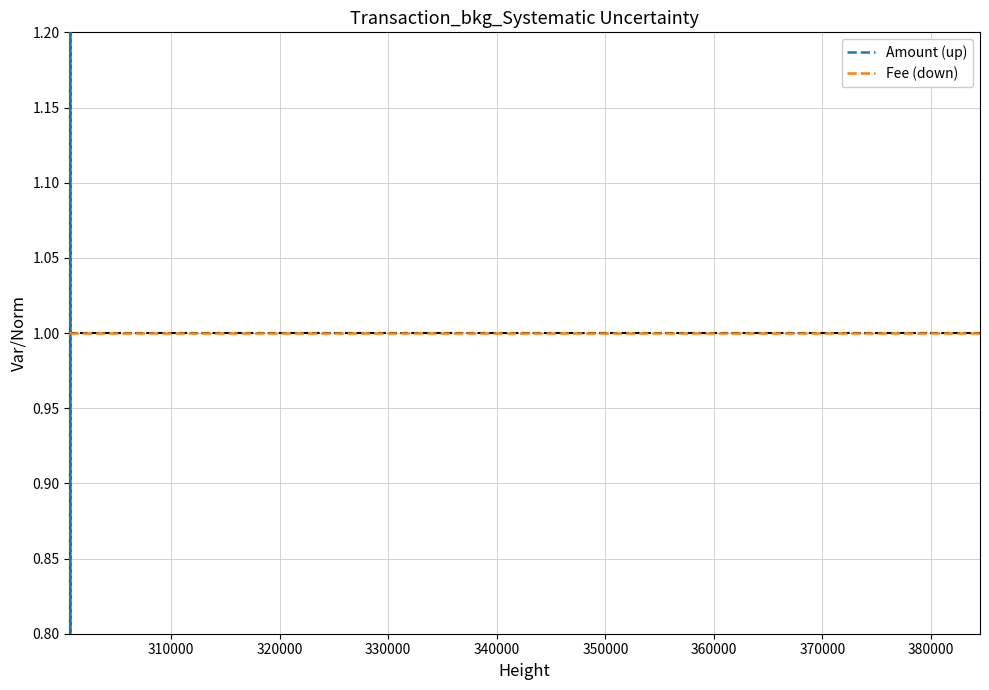

What is the maximum value shown in the chart?

1.9